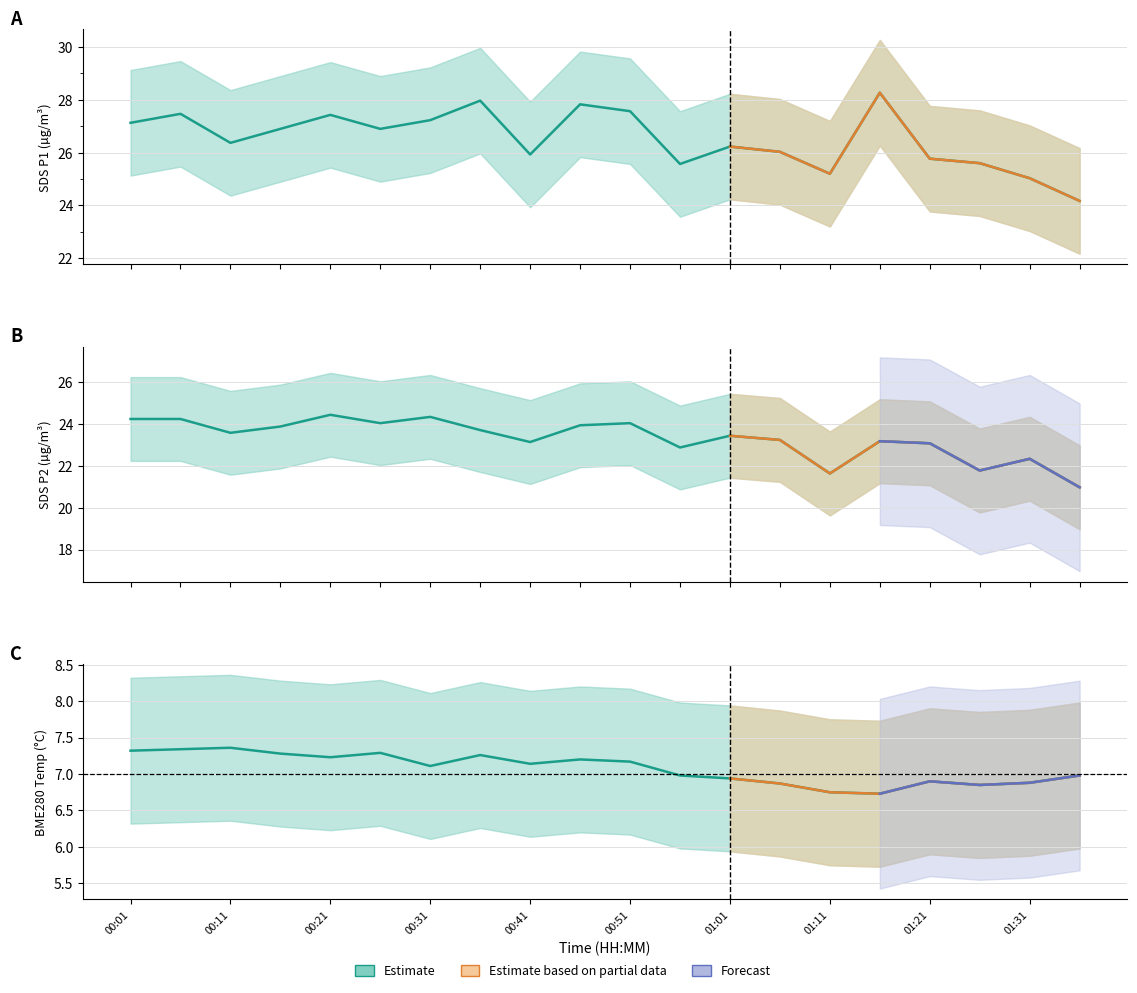

How many lines are shown in the chart?

3